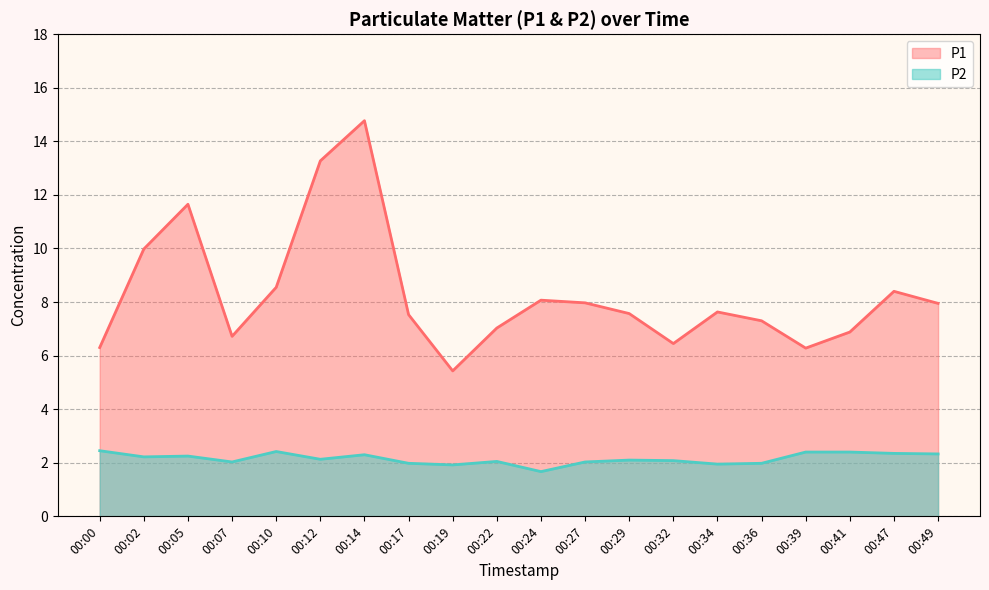

How many data points in P2 are above 2?

15